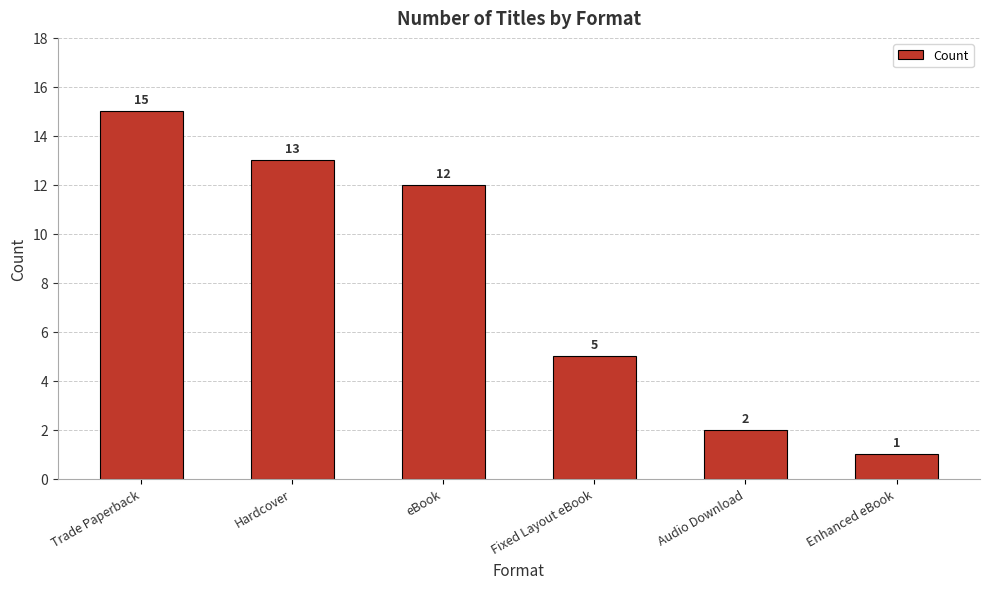

What is the smallest value displayed?

1